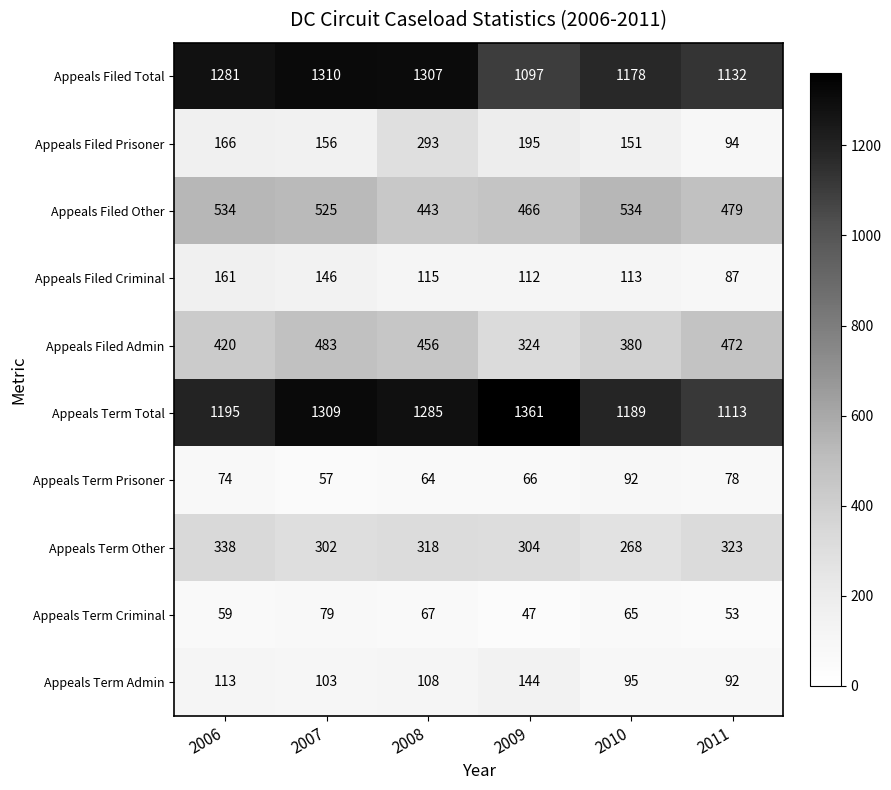

What is the sum of all Appeals Term Criminal values?

370